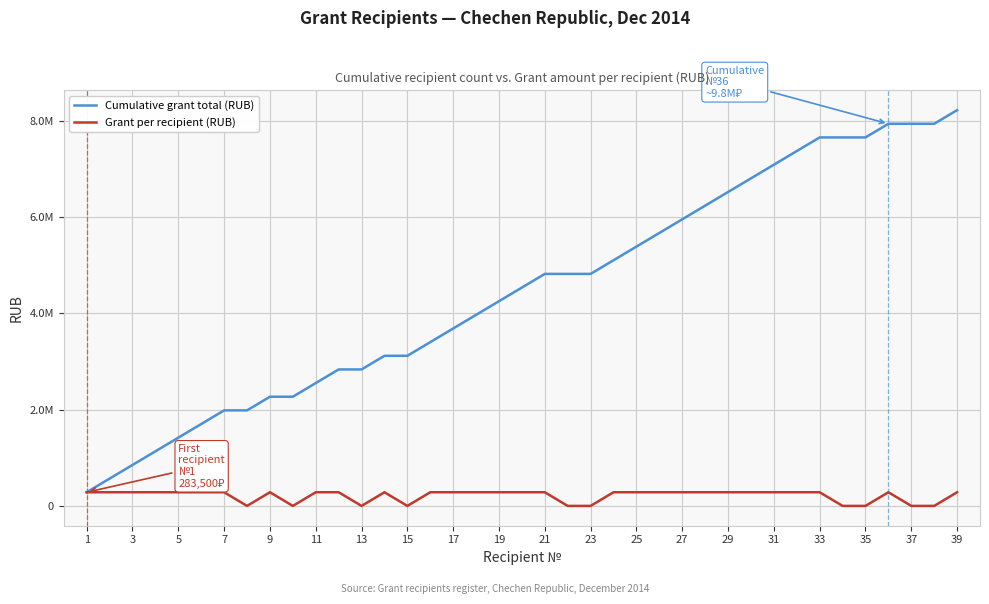

Is this an area chart (filled region under the line)?

No